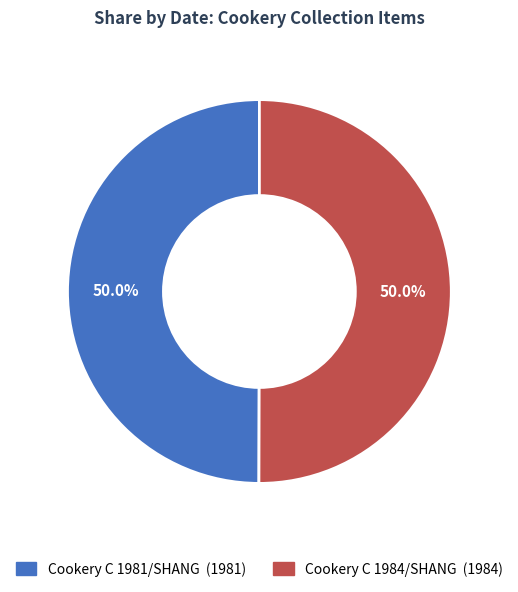

To the nearest percent, what portion does Cookery C 1981/SHANG represent?

50%